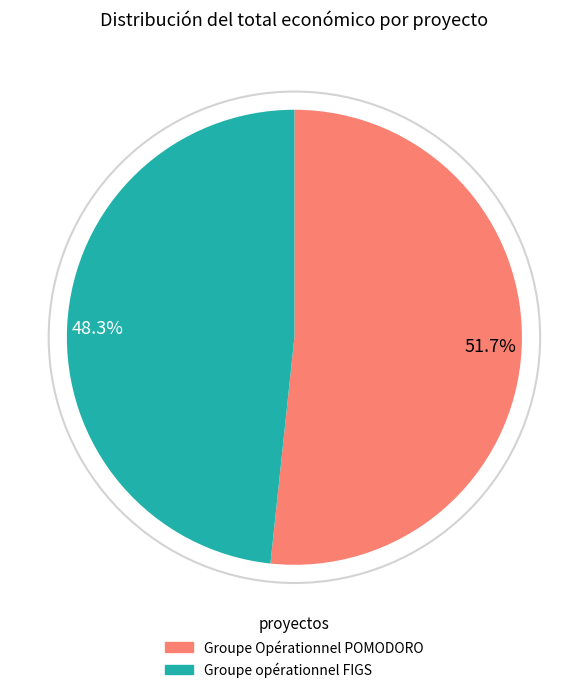

To the nearest percent, what percentage of the pie is Groupe Opérationnel POMODORO?

52%